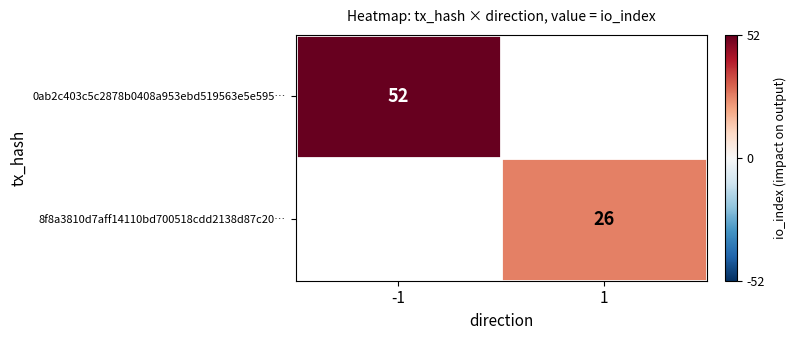

The 0ab2c403c5c2878b0408a953ebd519563e5e595… series shows 34 at -1. True or false?

False